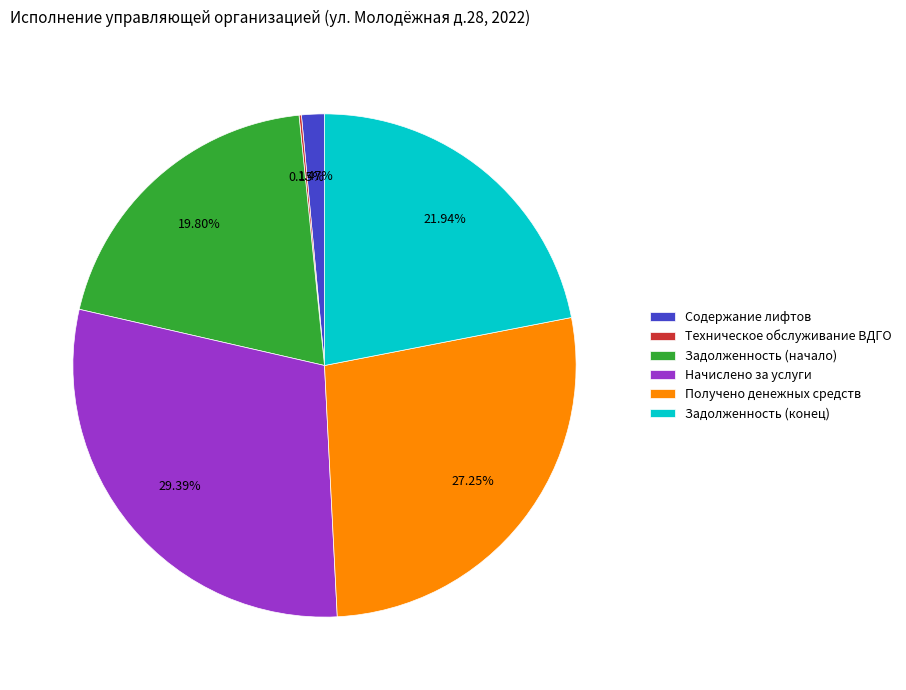

Which slice is the largest?

Начислено за услуги